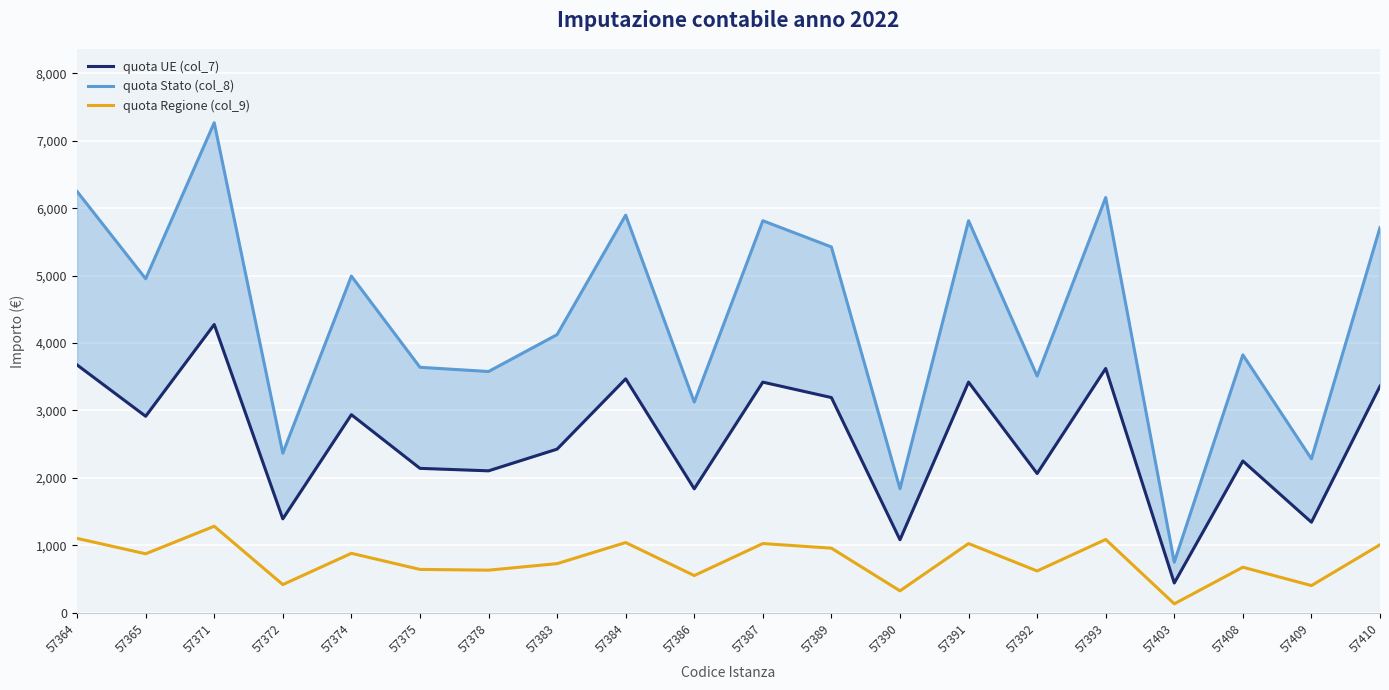

Between 57375 and 57409, which is larger?

57375